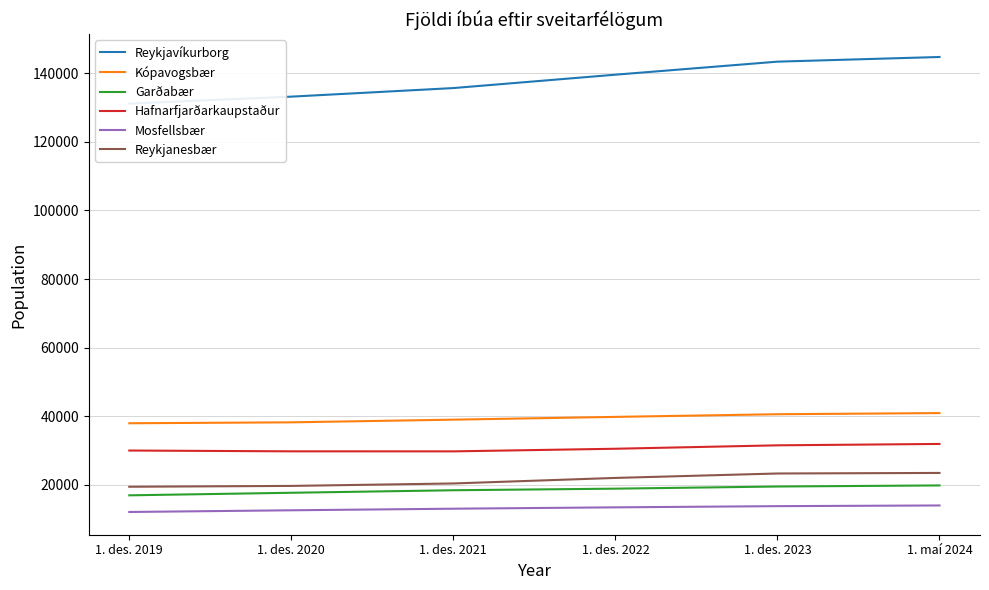

True or false: Garðabær has more than 0 points higher than both neighbors.

False